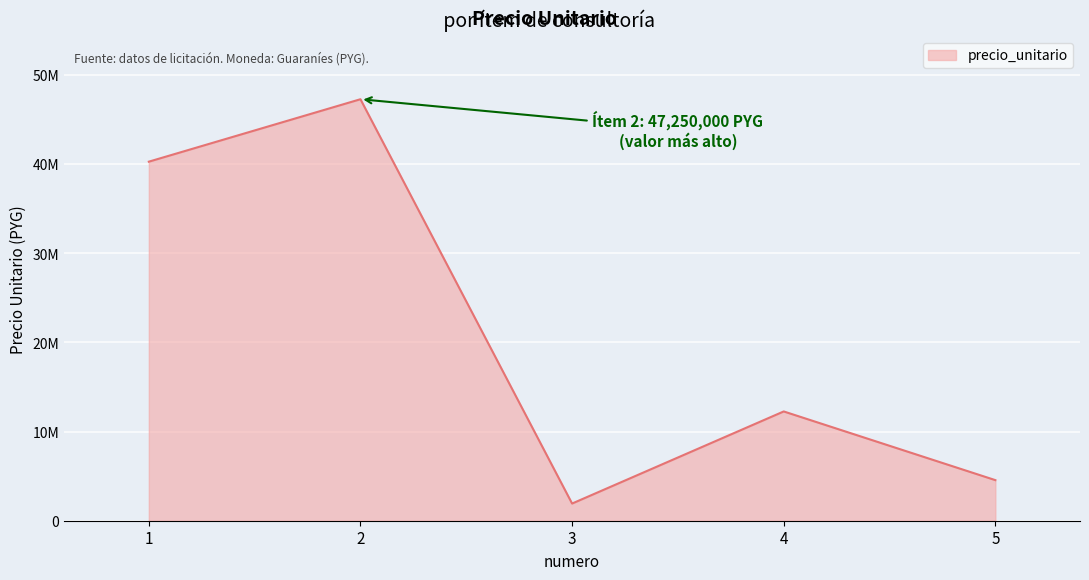

Where does the data first go above 12250000?

1